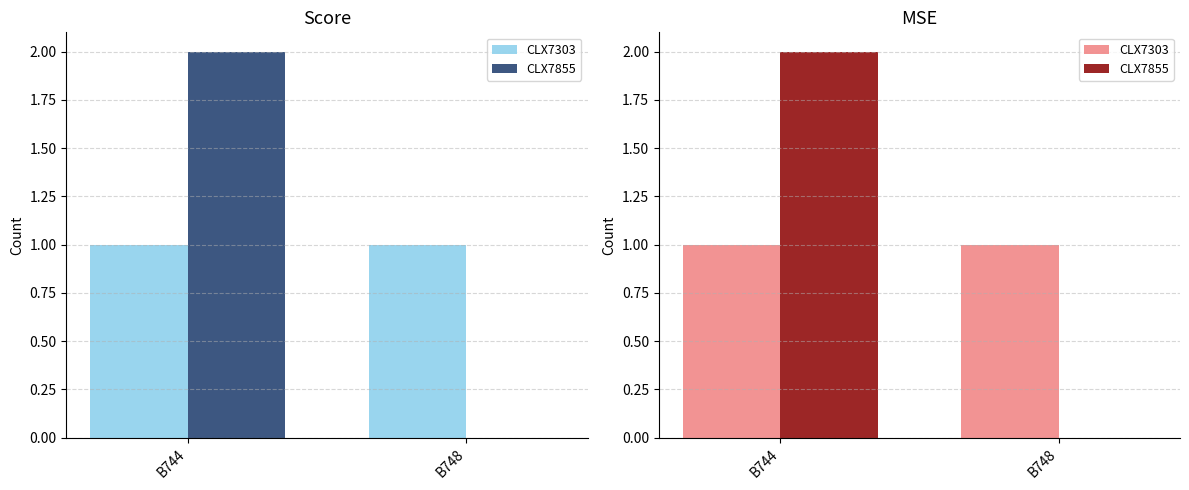

At which category is the sum across all series the highest?

B744